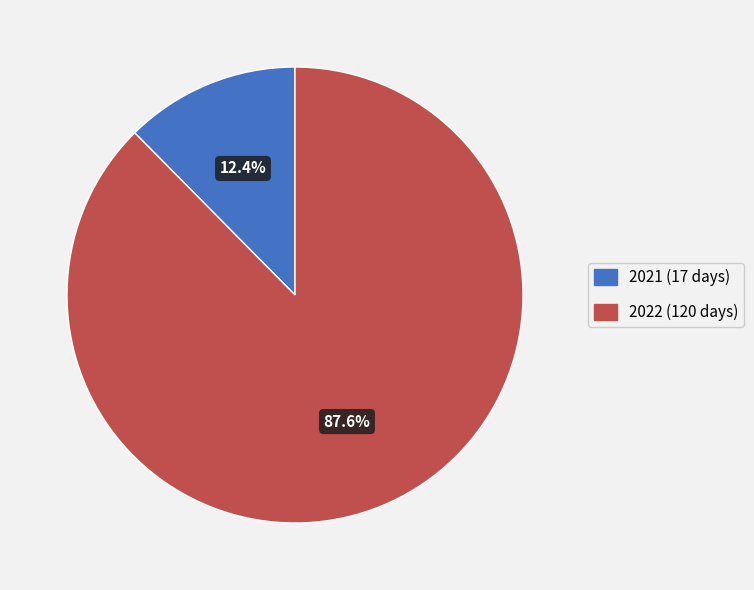

Which category accounts for the majority?

2022